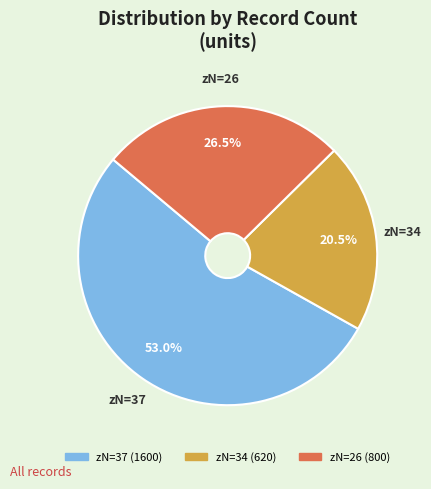

How many segments does this pie chart have?

3